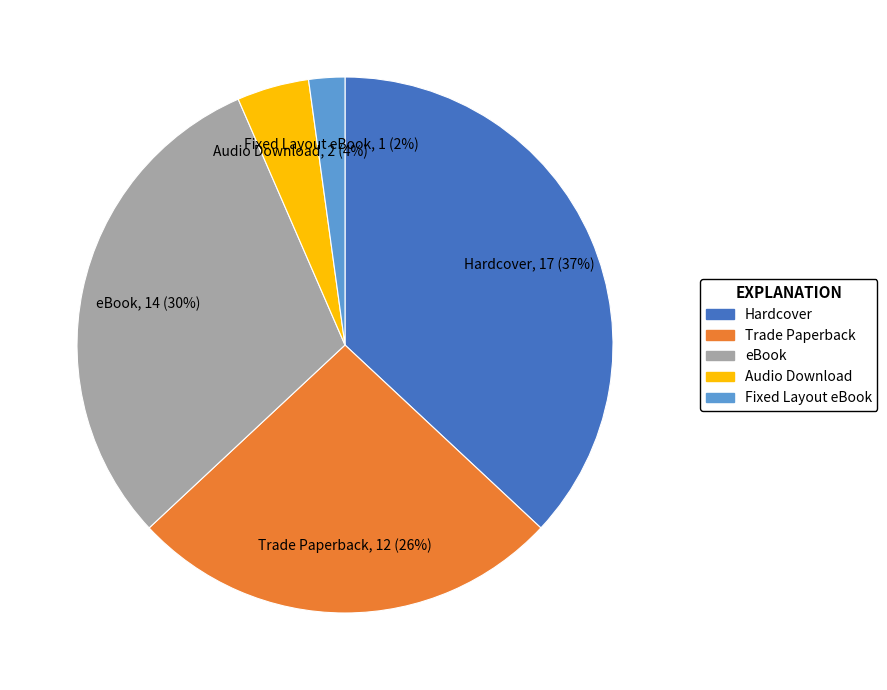

Combined, do eBook and Audio Download account for over 50%?

No